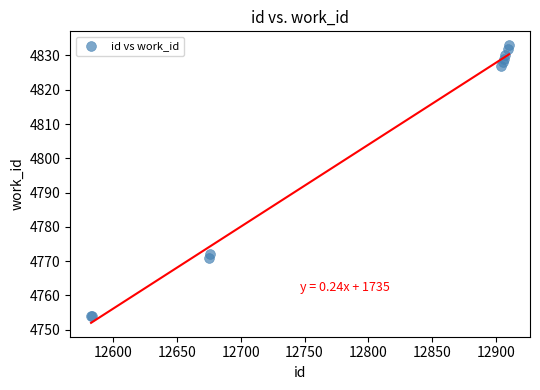

What Y value in the scatter plot is closest to 4793?

4772